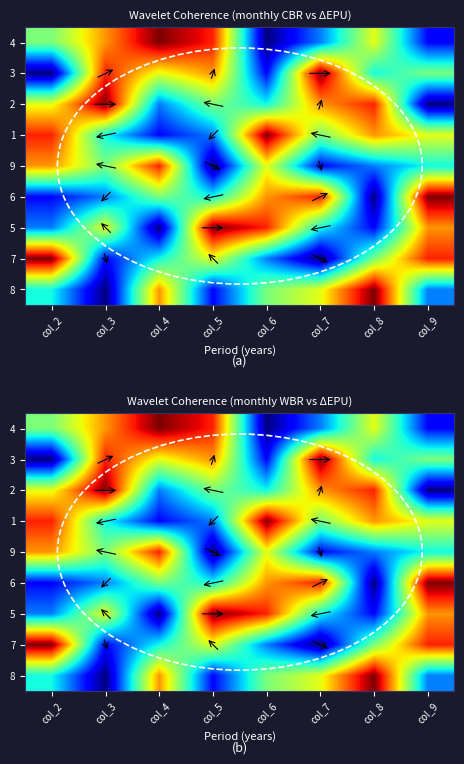

The 2 series shows 9 at col_2. True or false?

False